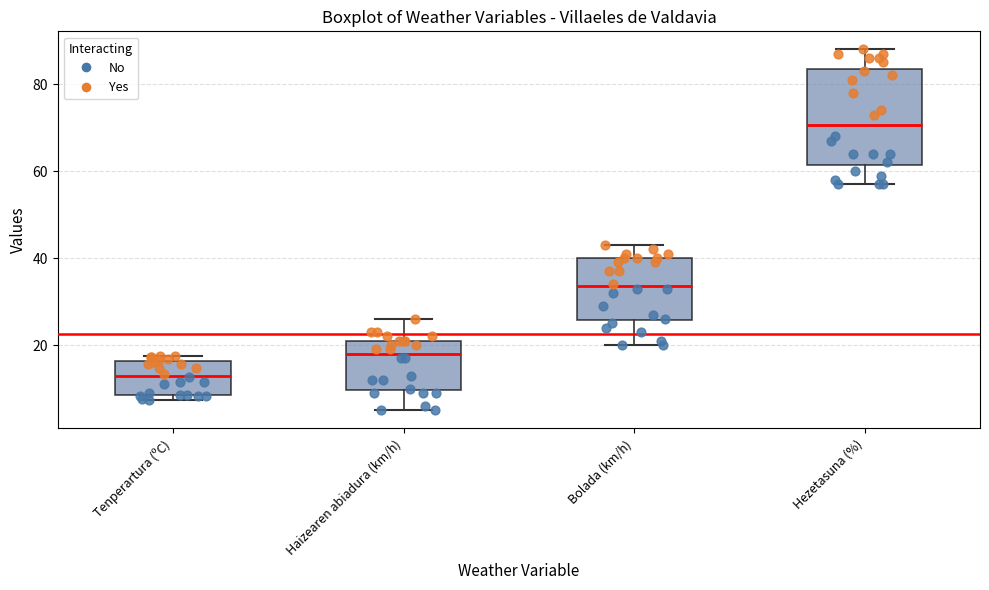

Which box's median line is the lowest?

Tenperartura (ºC)